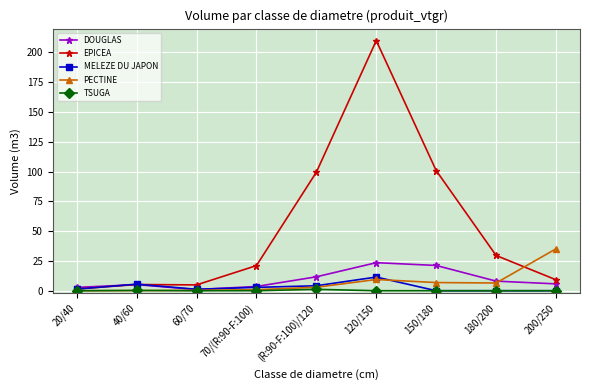

Rank the series by their maximum value, from highest to lowest.

EPICEA, PECTINE, DOUGLAS, MELEZE DU JAPON, TSUGA